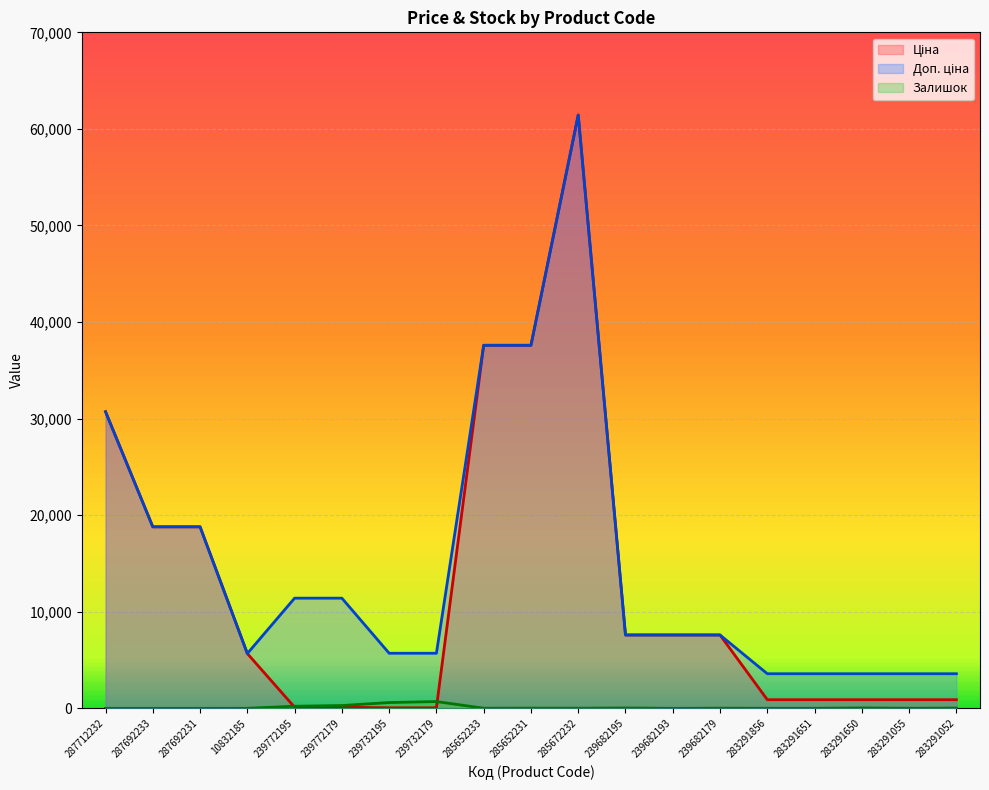

What is the sum of all Залишок values?

2016.0